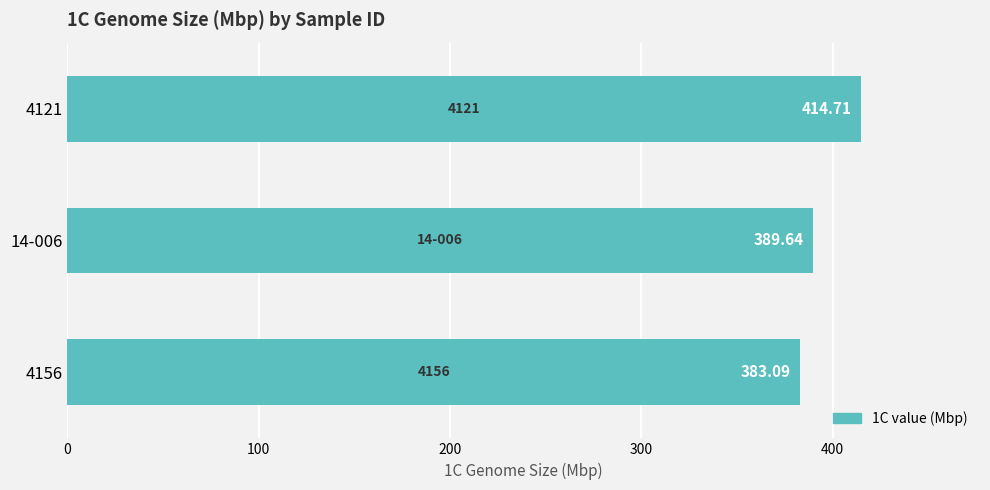

What is the ratio of the value at 4156 to the value at 4121?

0.9